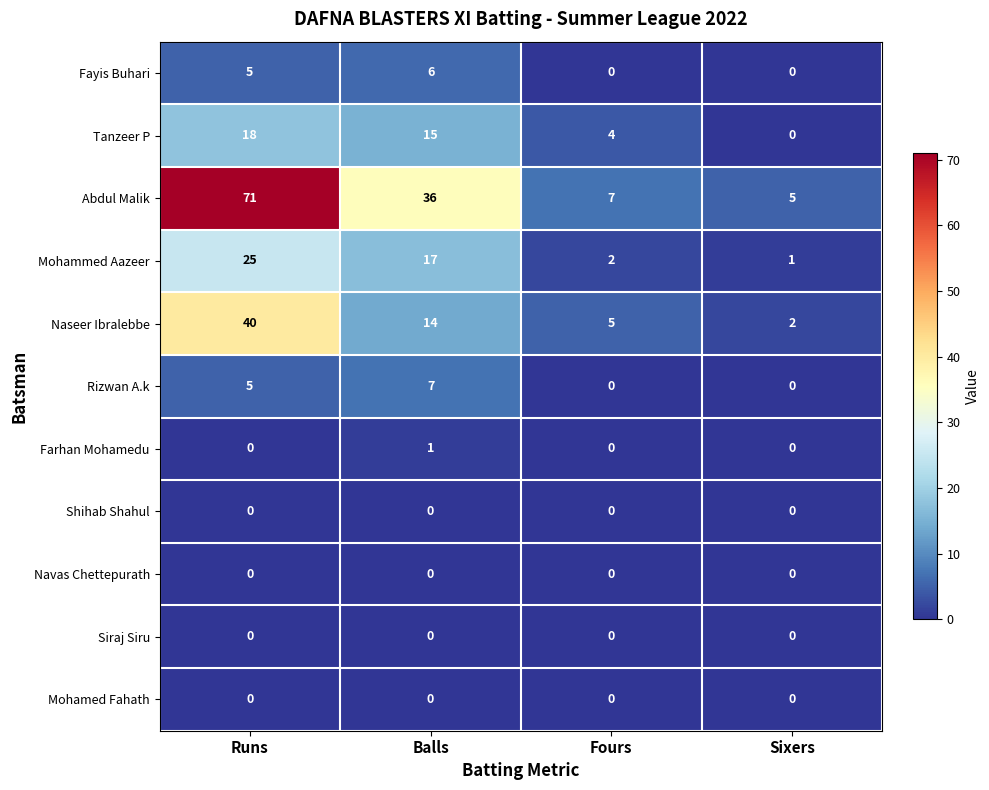

At which category is the sum across all series the highest?

Runs